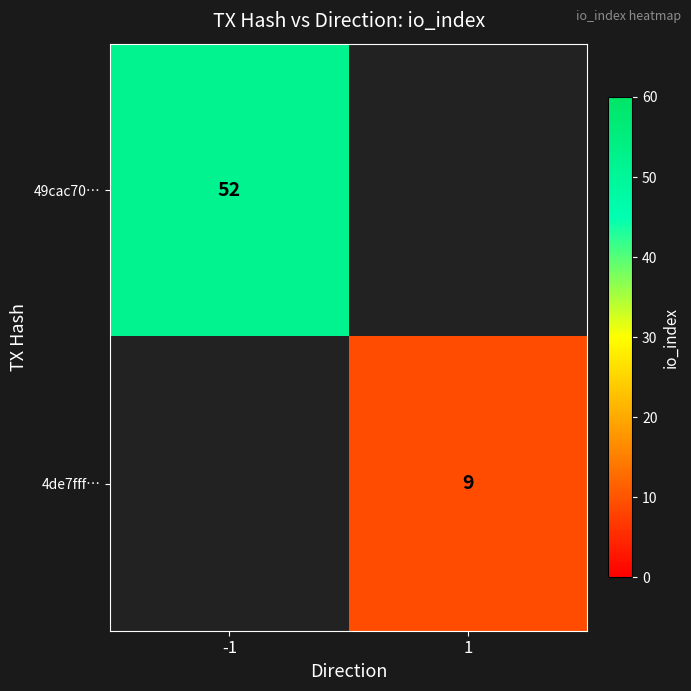

The 49cac70… series shows 26 at -1. True or false?

False